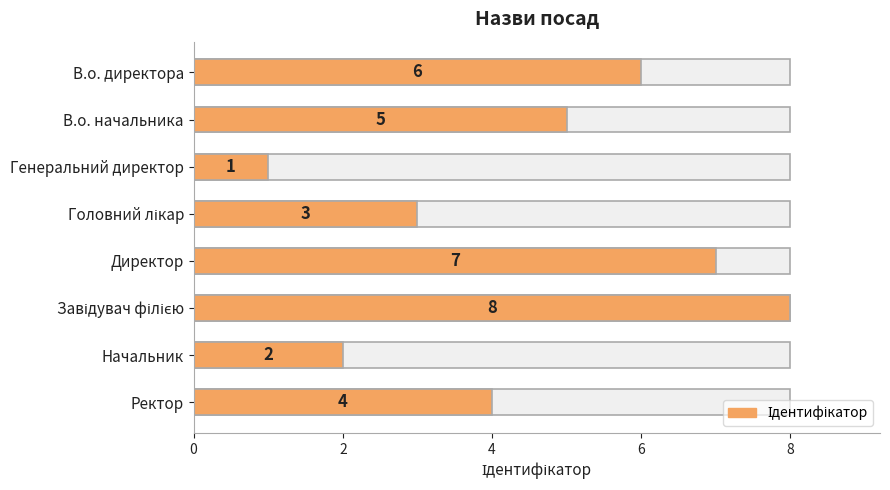

How many bars are there in total?

8